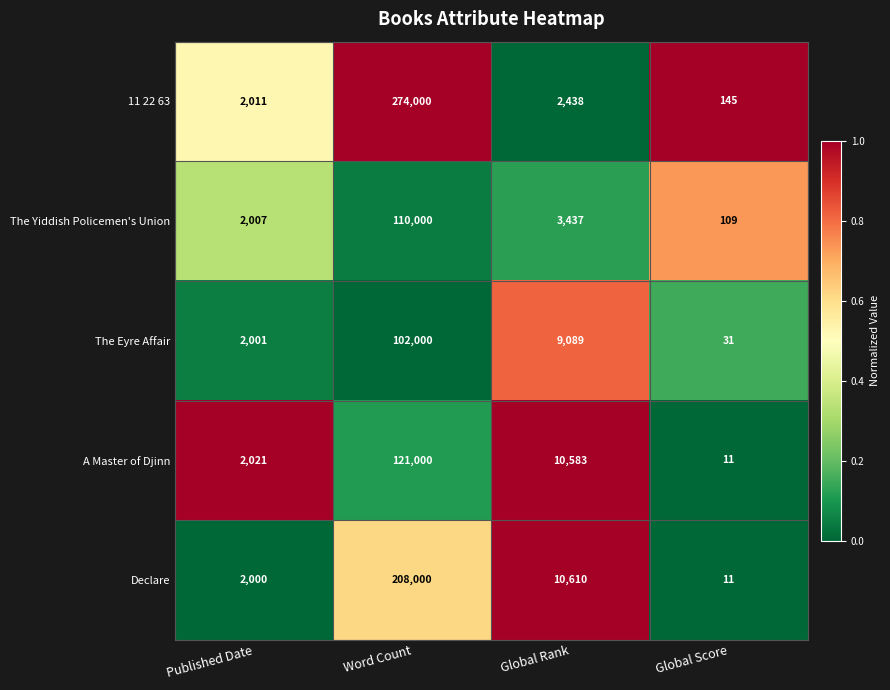

What is the difference between the maximum and second lowest values in the 11 22 63 series?

271989